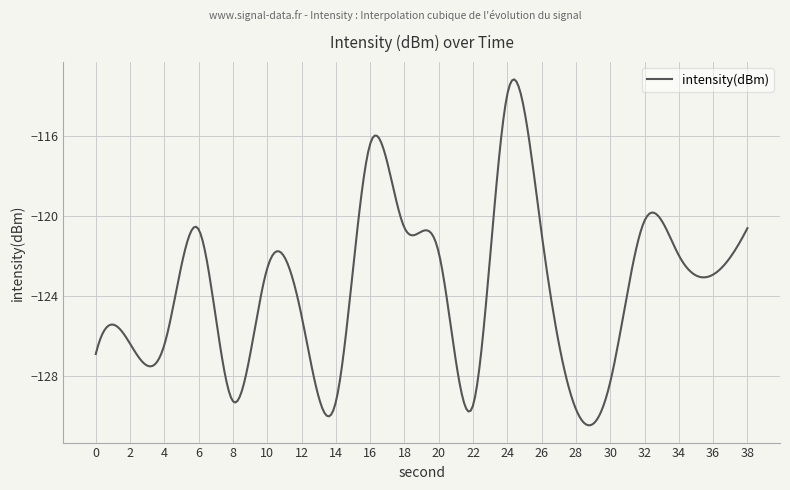

What is the smallest value displayed?

-130.5